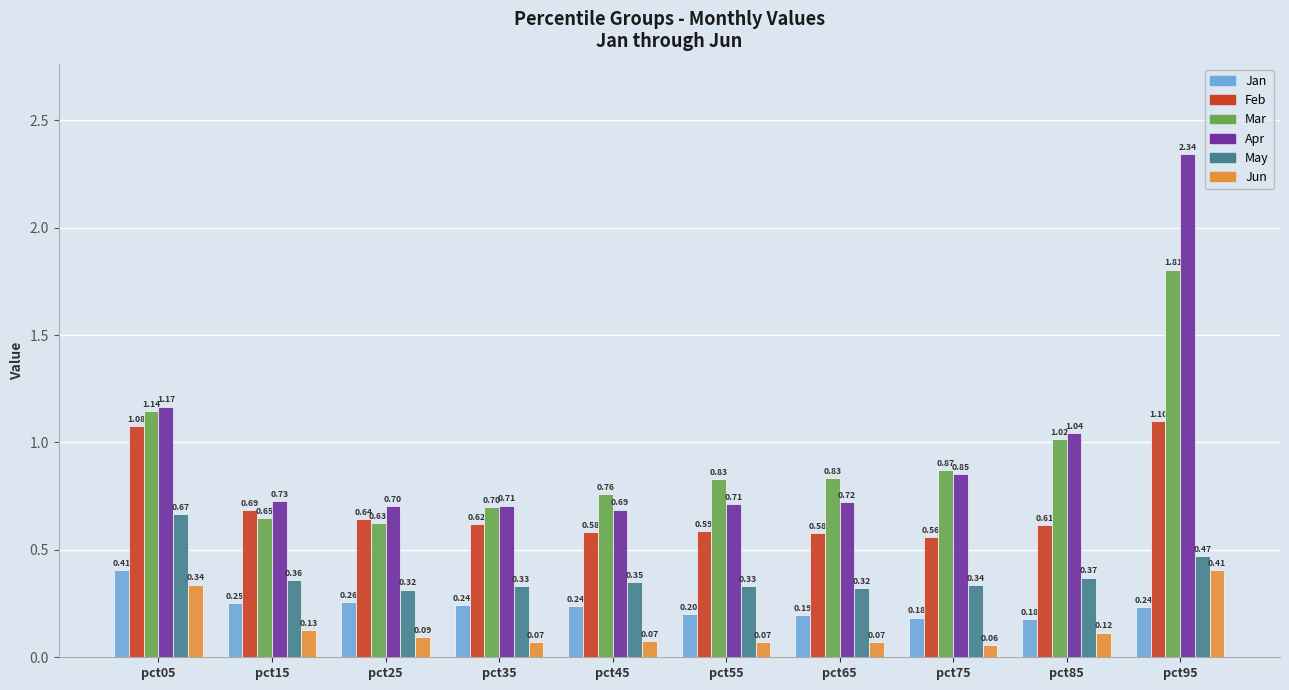

What is the sum of all Apr values?

9.7